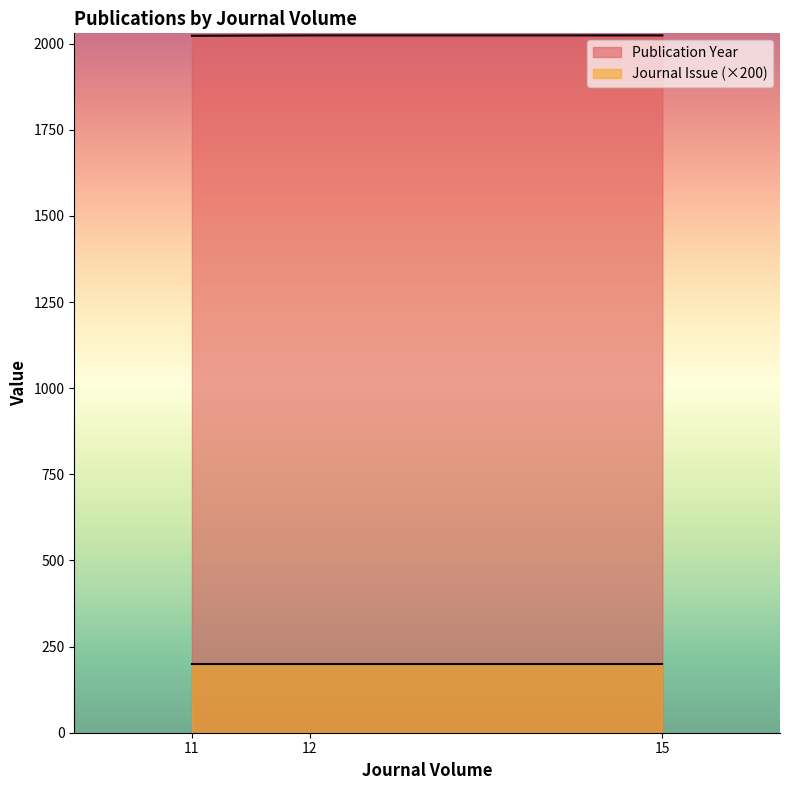

Is it true that the value at 12 is 996?

False